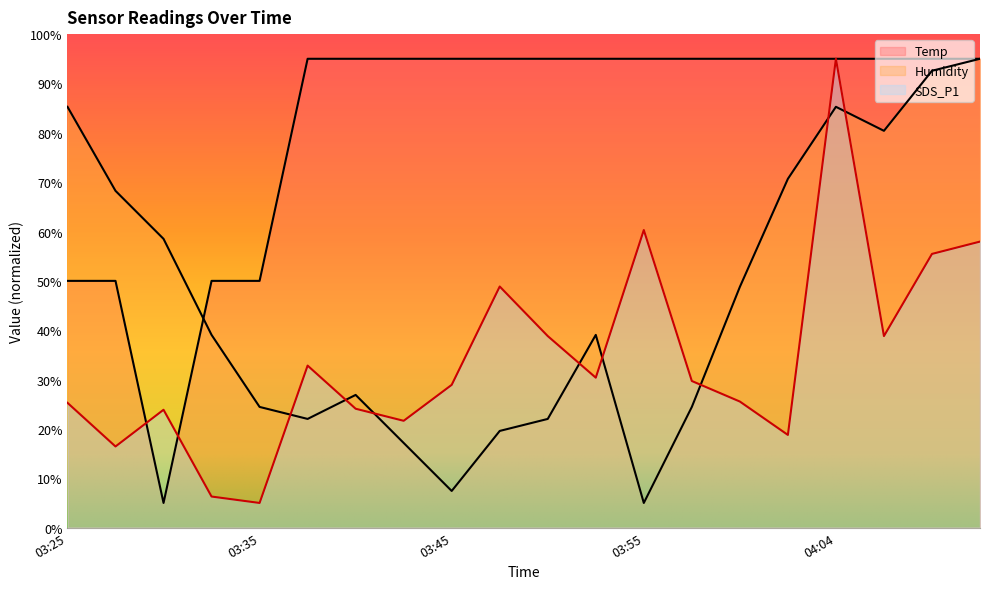

Which series changed the most between 03:50 and 04:04?

Humidity